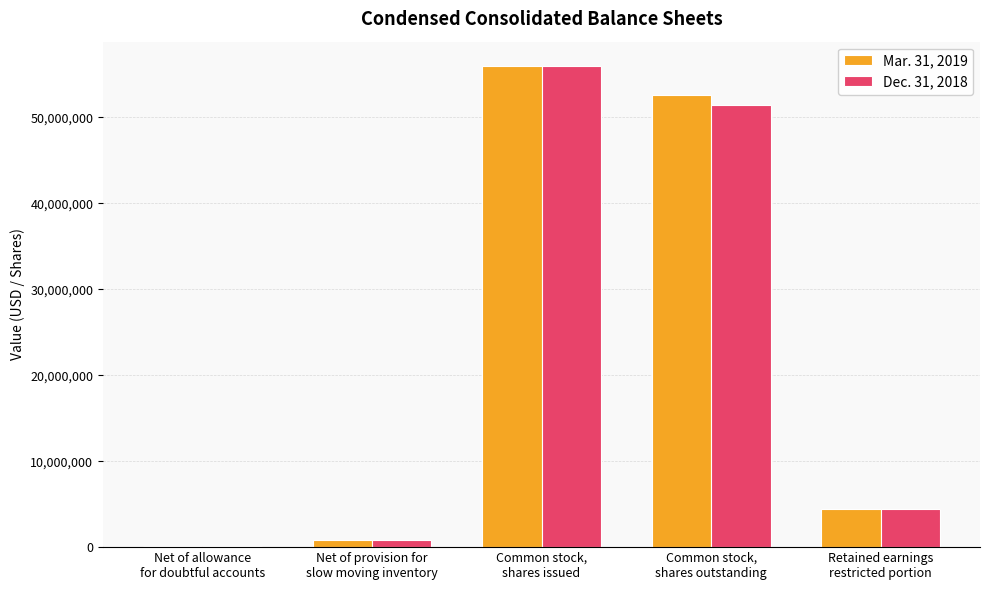

What is the maximum value shown in the chart?

56004502